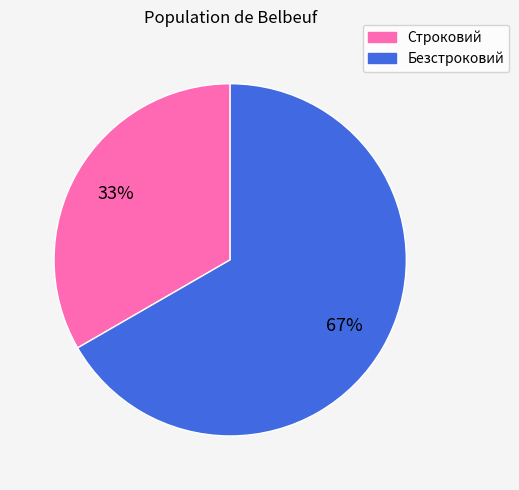

How many slices are in this pie chart?

2